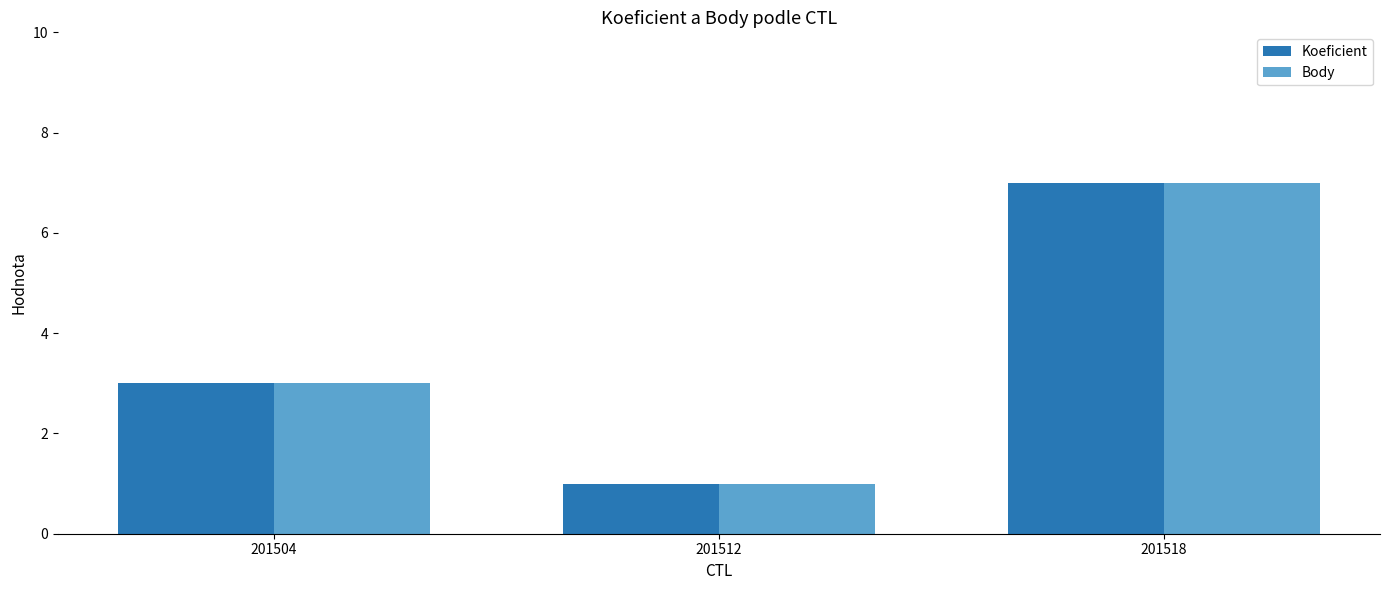

The value of Koeficient at 201518 is 7. True or false?

True